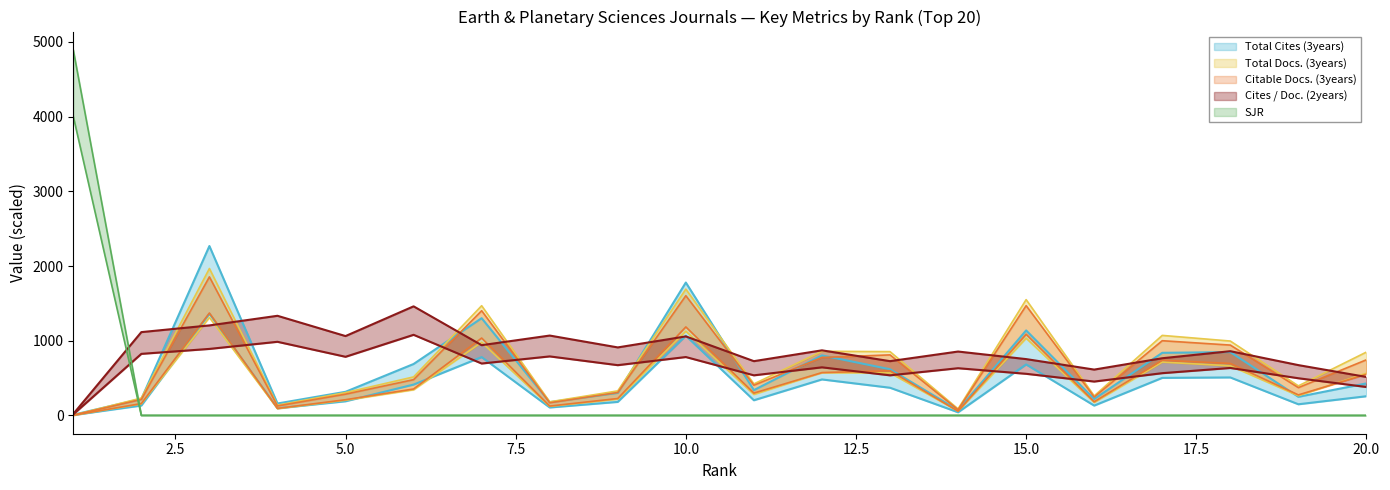

What is the spread (max minus min) of values at 12?

871.2